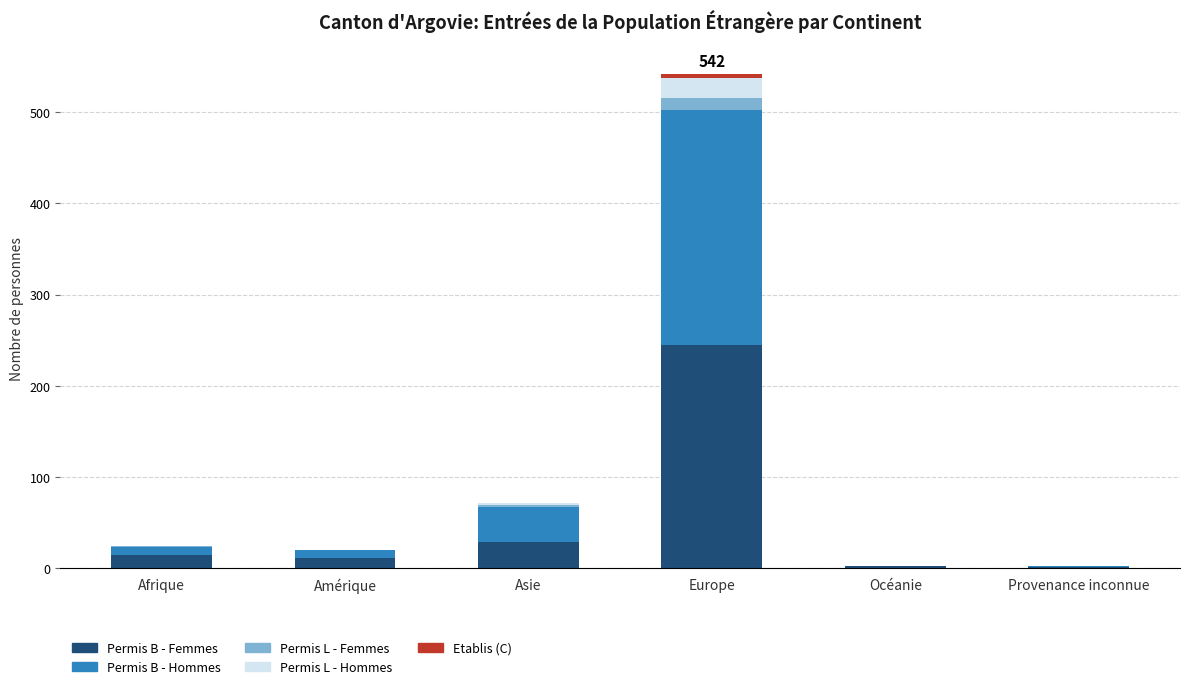

Are the bars horizontal?

No